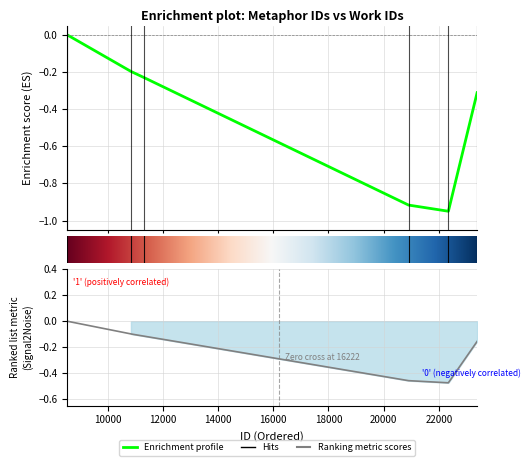

True or false: the data shows -0.3 at 11329.

False